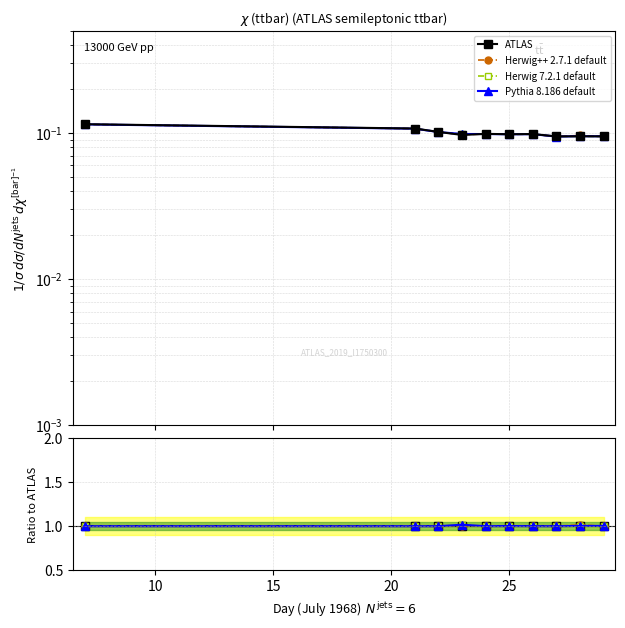

At 25, list the series in order from largest to smallest.

ATLAS, Herwig 7.2.1 default, Herwig++ 2.7.1 default, Pythia 8.186 default